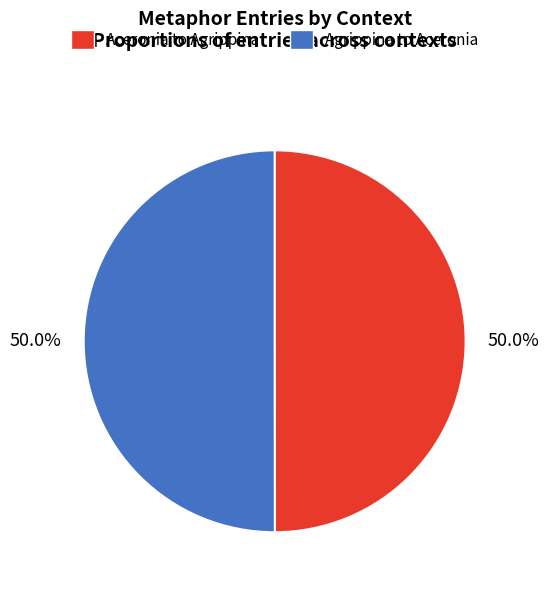

Approximately how many times larger is the value at Agrippina to Aceronia compared to Aceronia to Agrippina?

1.0